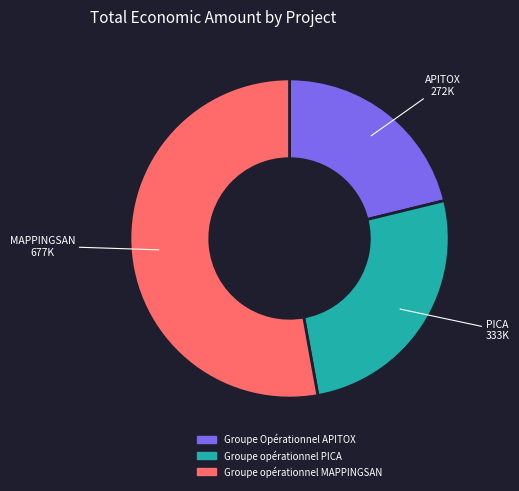

Which slice represents more than half of the pie?

Groupe opérationnel MAPPINGSAN